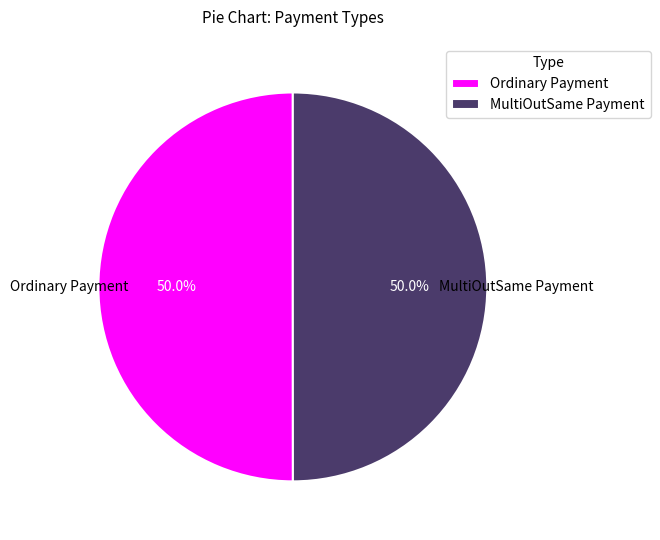

To the nearest percent, what portion does Ordinary Payment represent?

50%